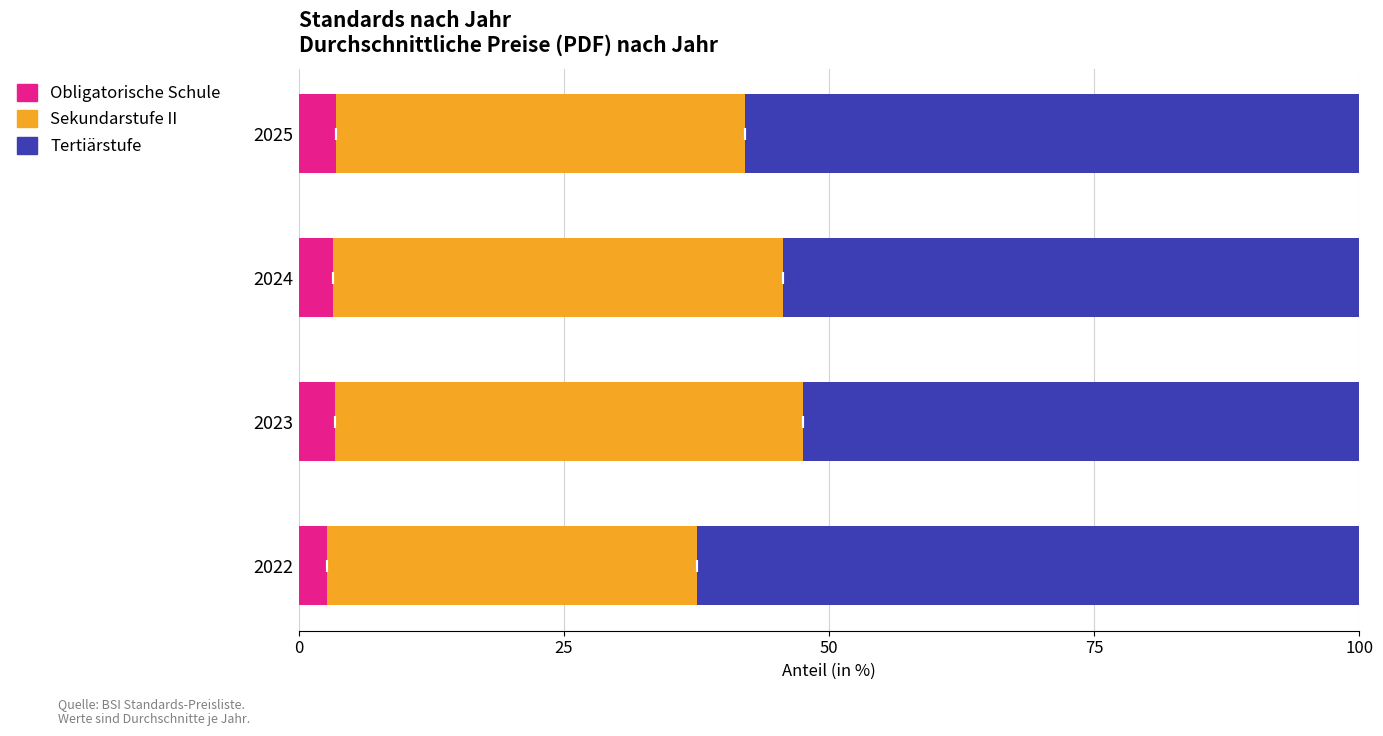

Count the number of categories in the chart.

4